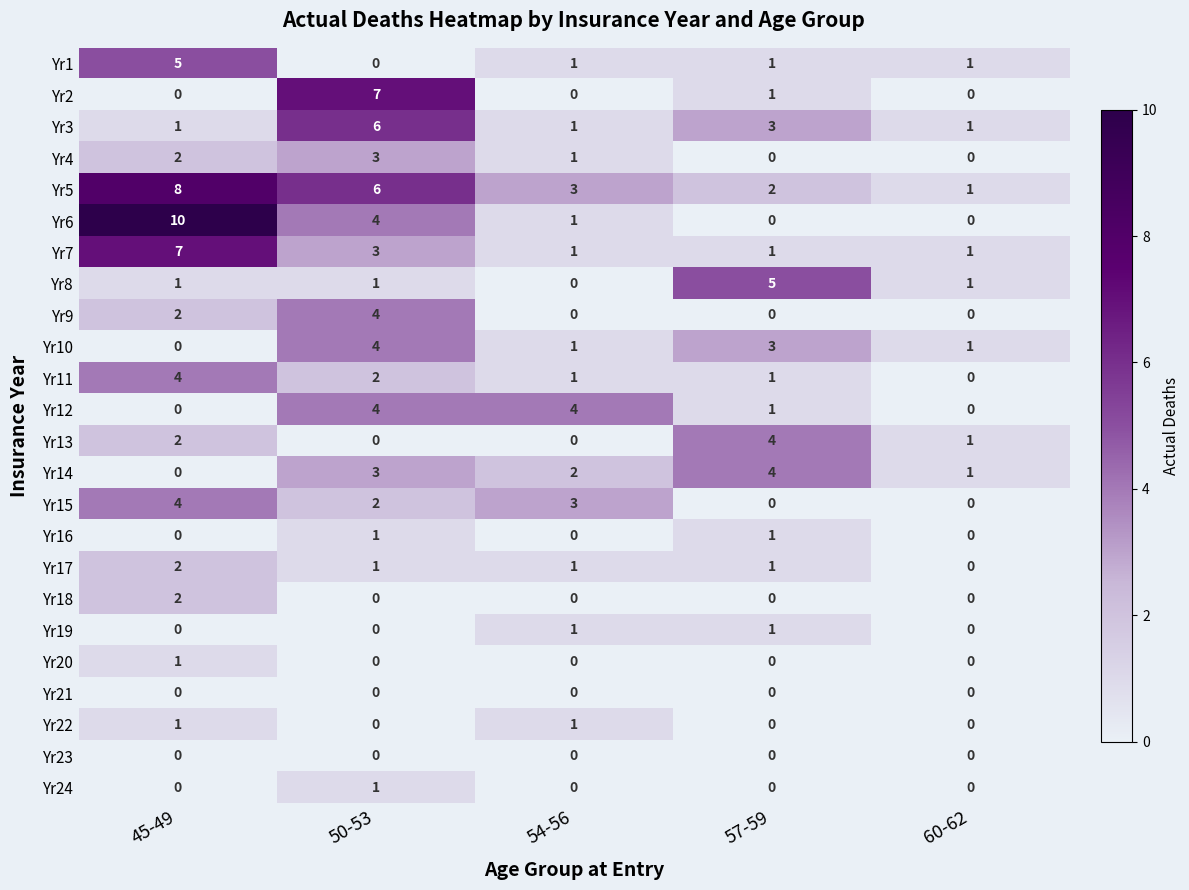

What is the difference between the maximum and minimum values in the Yr1 series?

5